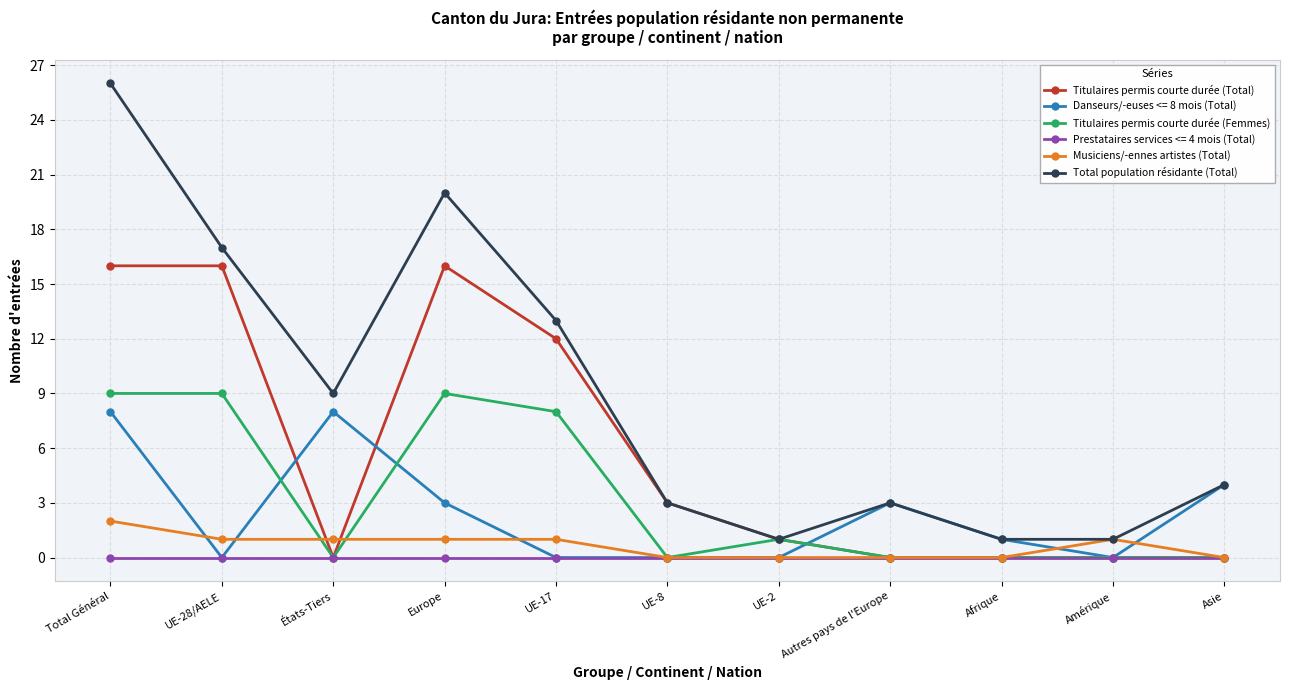

What is the total value across all series at UE-17?

34